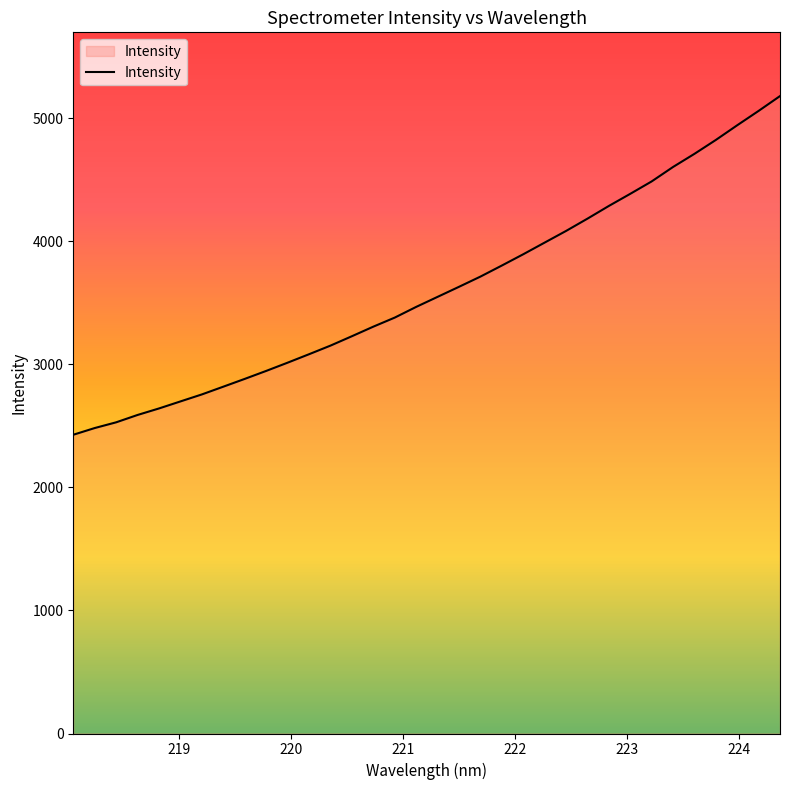

What is the difference between the maximum and minimum values?

2752.3